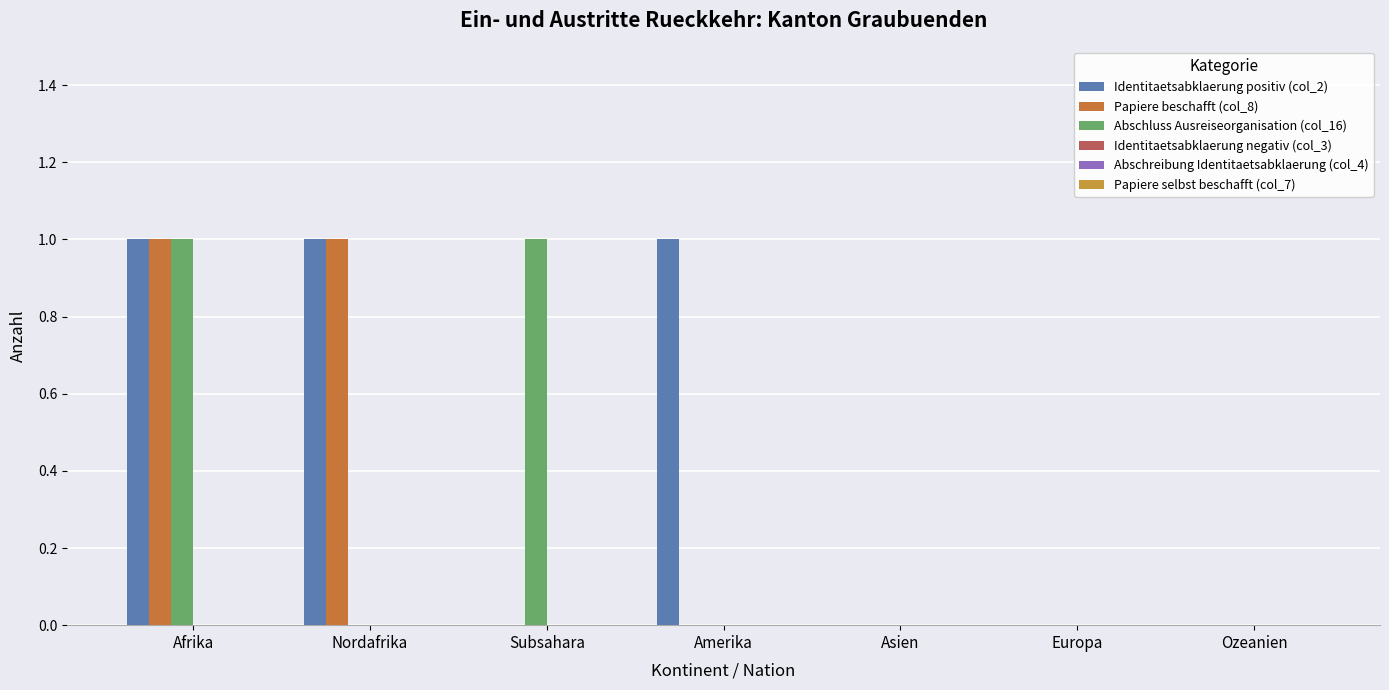

Are the bars horizontal?

No